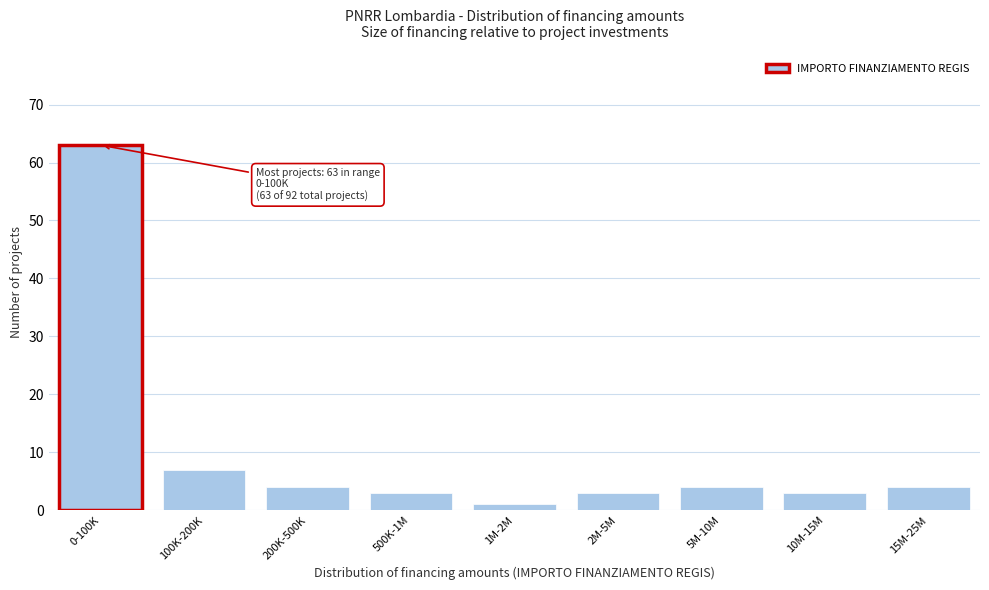

Reading left to right, what are all the values shown in this chart?

63	7	4	3	1	3	4	3	4